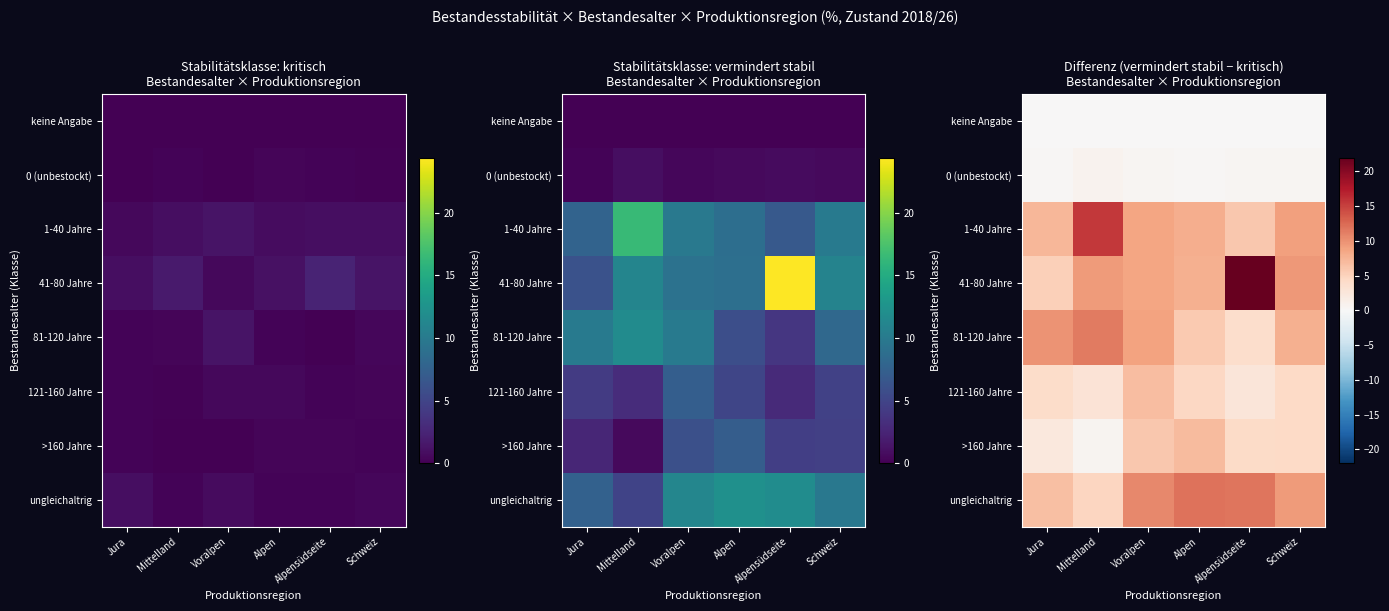

What is the sum of the 81-120 Jahre values at Schweiz and Alpensüdseite?

11.7